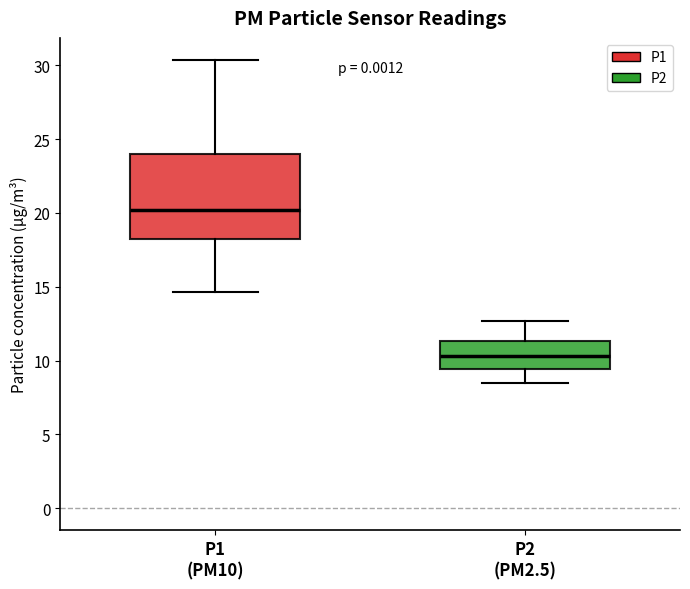

Reading left to right, transcribe this box plot: for each box, give where its median line is, the range the box spans, and where its two whiskers end, as read against the y-axis. The values are not printed on the chart, so give them approximately, as read against the axis.

P1 (PM10): median 20.0, box 18.0 to 24.0, whiskers 14.5 to 30.5
P2 (PM2.5): median 10.5, box 9.5 to 11.5, whiskers 8.5 to 12.5